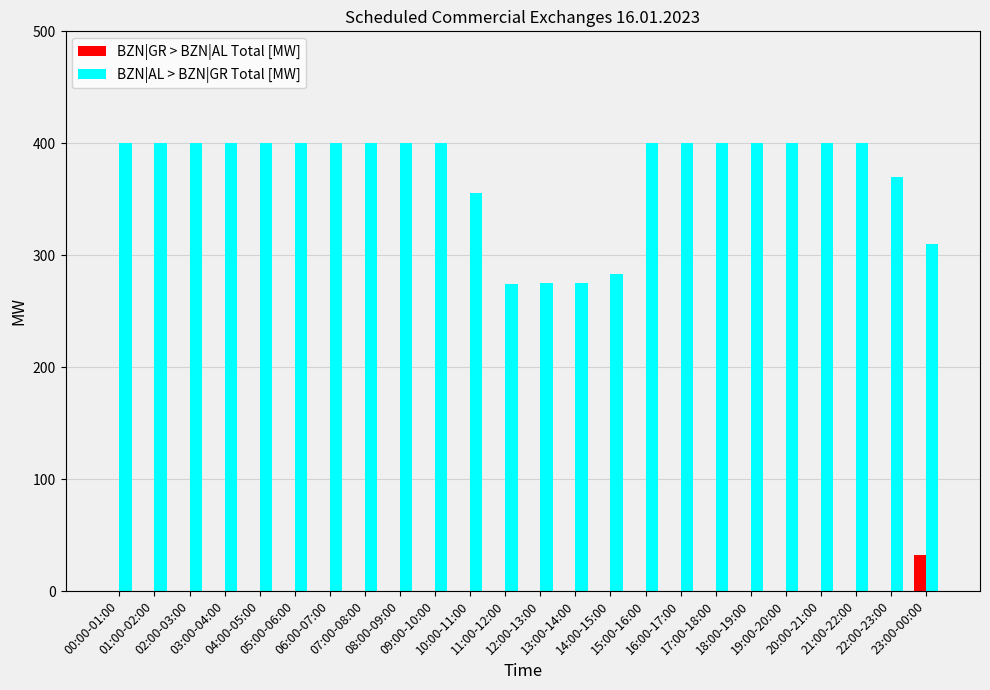

The value of BZN|AL > BZN|GR Total [MW] at 12:00-13:00 is 275. True or false?

True